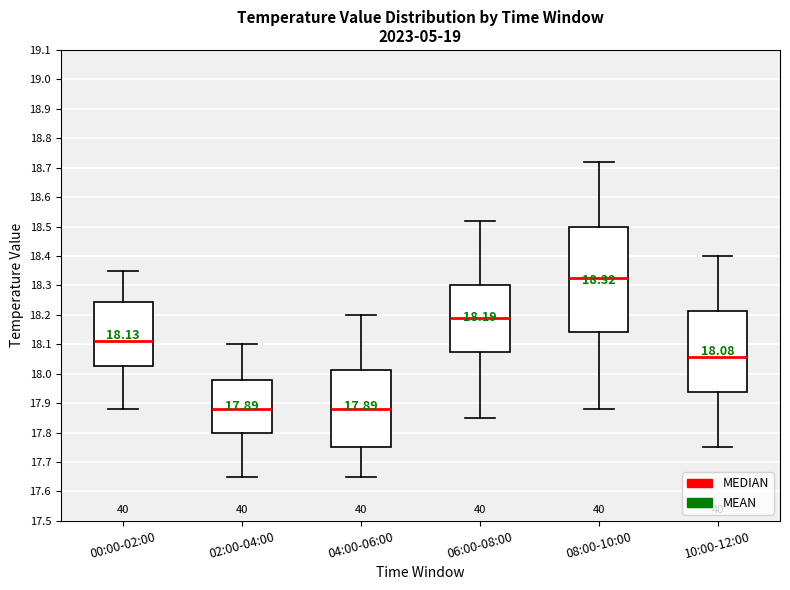

Which box is the tallest, from its lower edge to its upper edge?

08:00-10:00